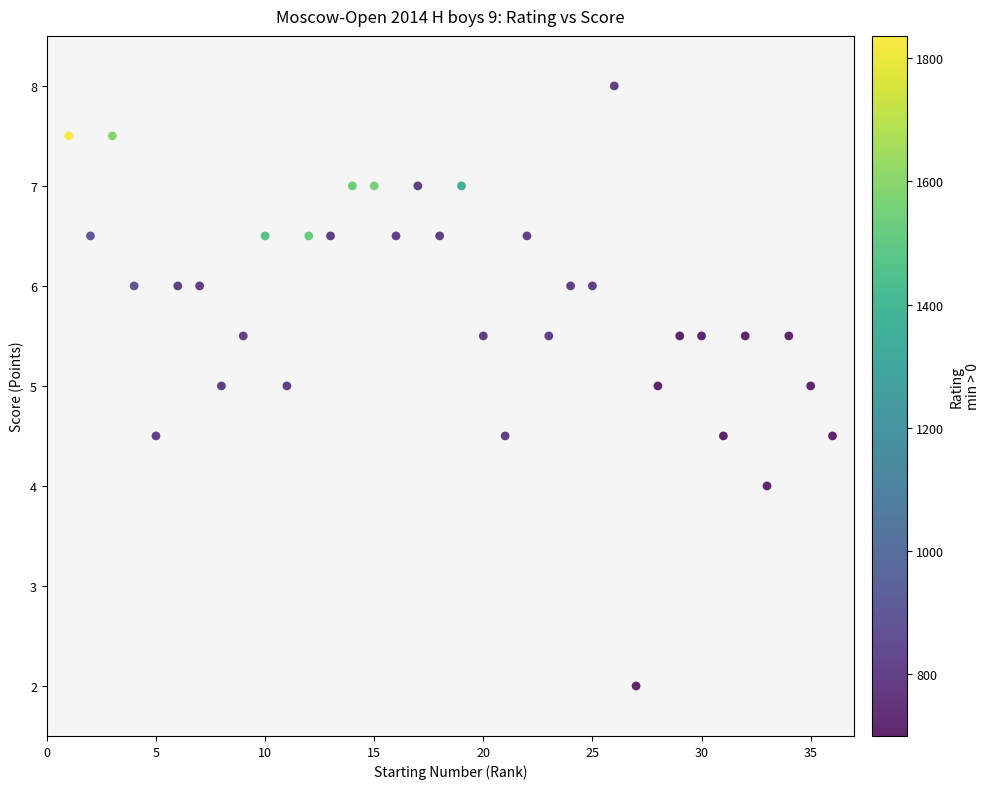

What is the range of Y values (max minus min)?

6.0